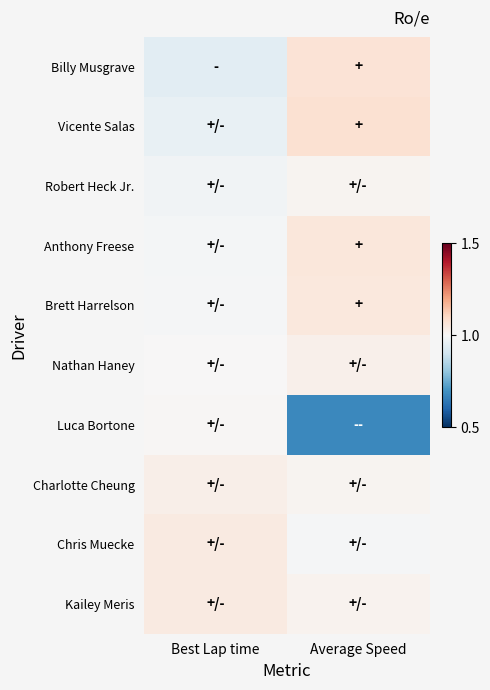

Reading left to right, what are all the values shown in this chart?

Billy Musgrave: Best Lap time=0.9	Average Speed=1.1
Vicente Salas: Best Lap time=1.0	Average Speed=1.1
Robert Heck Jr.: Best Lap time=1.0	Average Speed=1.0
Anthony Freese: Best Lap time=1.0	Average Speed=1.1
Brett Harrelson: Best Lap time=1.0	Average Speed=1.1
Nathan Haney: Best Lap time=1.0	Average Speed=1.0
Luca Bortone: Best Lap time=1.0	Average Speed=0.7
Charlotte Cheung: Best Lap time=1.0	Average Speed=1.0
Chris Muecke: Best Lap time=1.0	Average Speed=1.0
Kailey Meris: Best Lap time=1.0	Average Speed=1.0